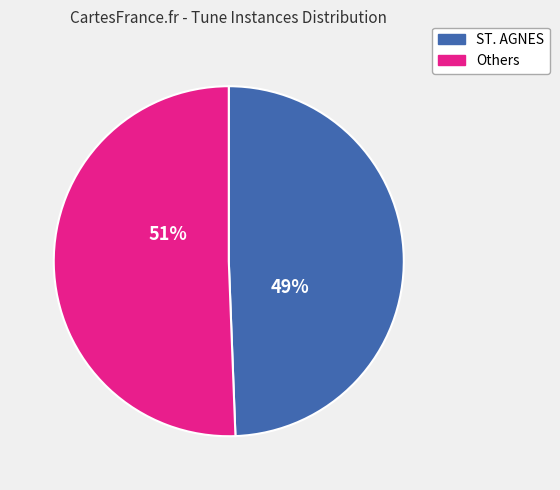

To the nearest percent, what is the combined percentage of ST. AGNES and Others?

100%